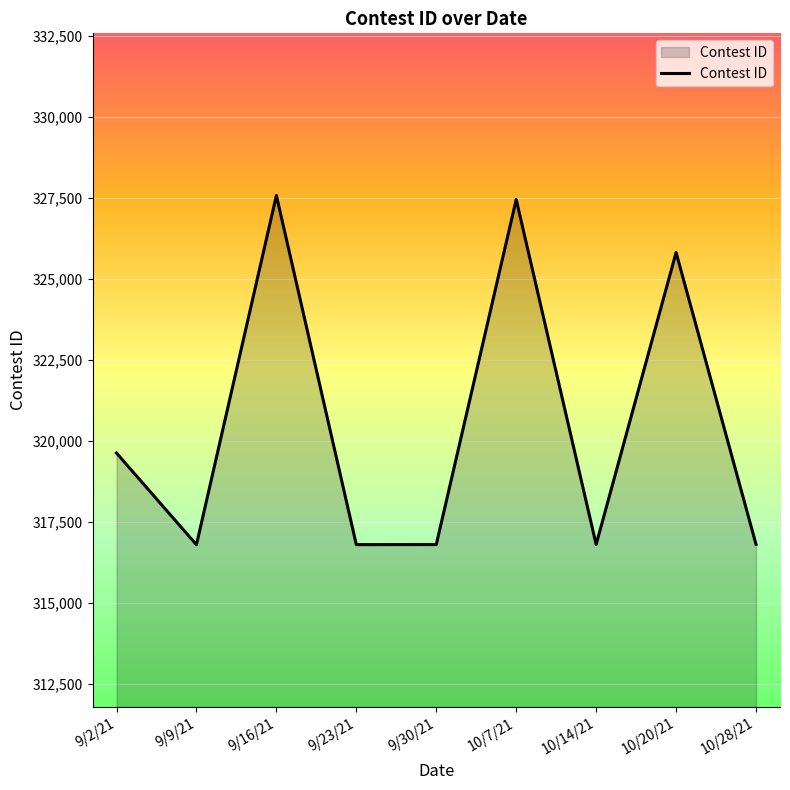

What is the greatest value displayed?

327570